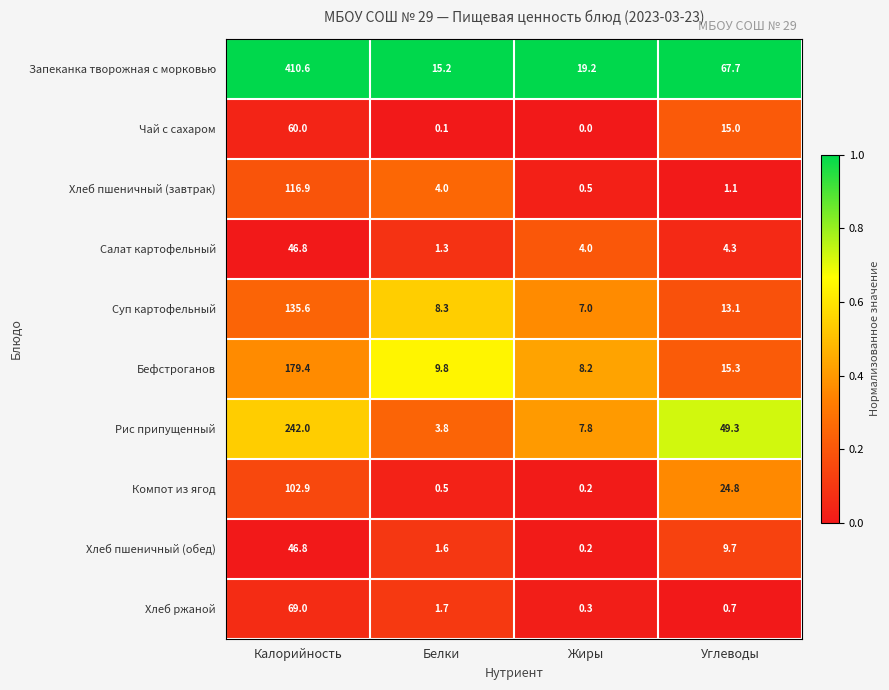

Is it true that Рис припущенный equals 3.8 at Белки?

True